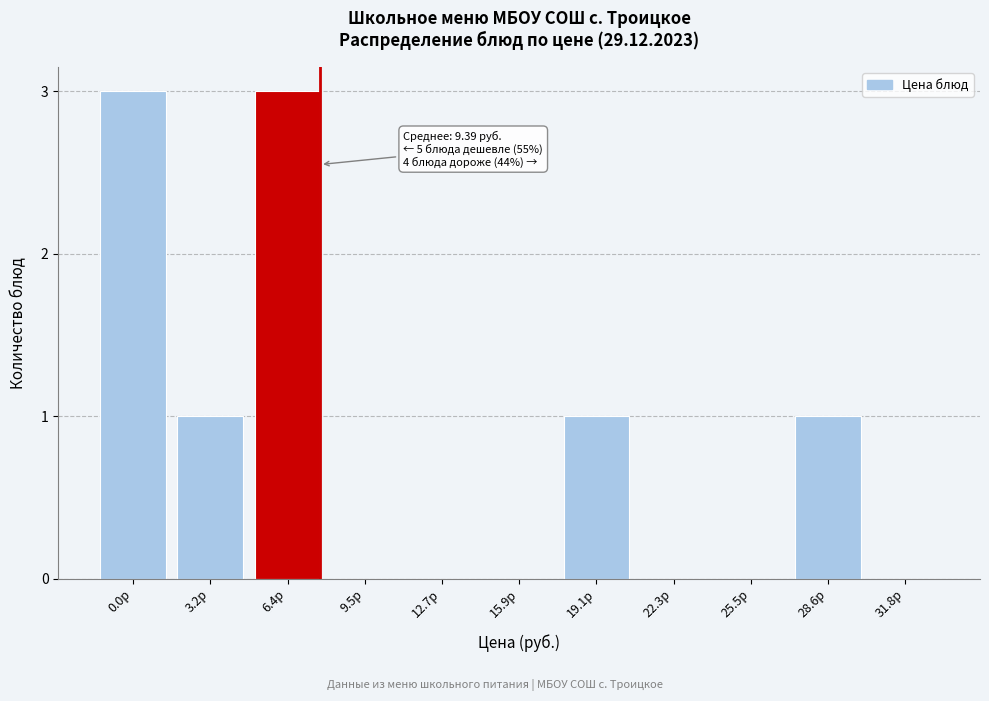

Reading left to right, transcribe all the data shown in this chart.

0.0р=3	3.2р=1	6.4р=3	9.5р=0	12.7р=0	15.9р=0	19.1р=1	22.3р=0	25.5р=0	28.6р=1	31.8р=0